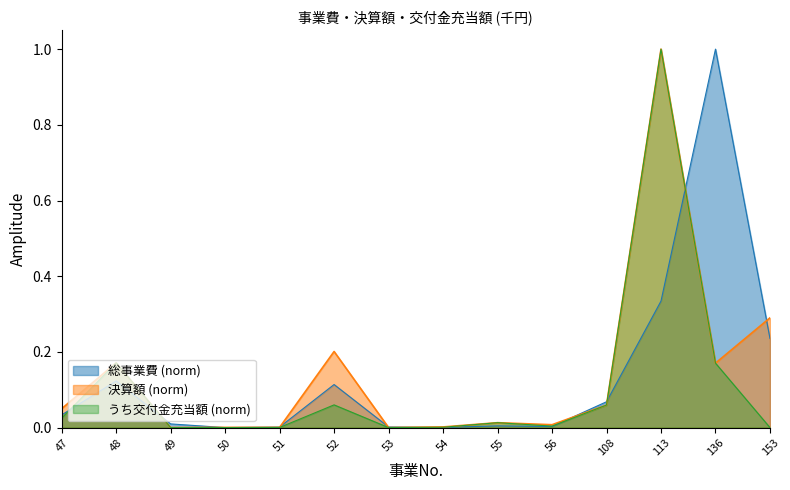

Reading right to left, list all the values displayed in this chart.

総事業費: 0.2	1.0	0.3	0.1	0.0	0.0	0.0	0.0	0.1	0.0	0.0	0.0	0.1	0.0
決算額: 0.3	0.2	1.0	0.1	0.0	0.0	0.0	0.0	0.2	0.0	0.0	0.0	0.2	0.0
うち交付金充当額: 0.0	0.2	1.0	0.1	0.0	0.0	0.0	0.0	0.1	0.0	0.0	0.0	0.2	0.0